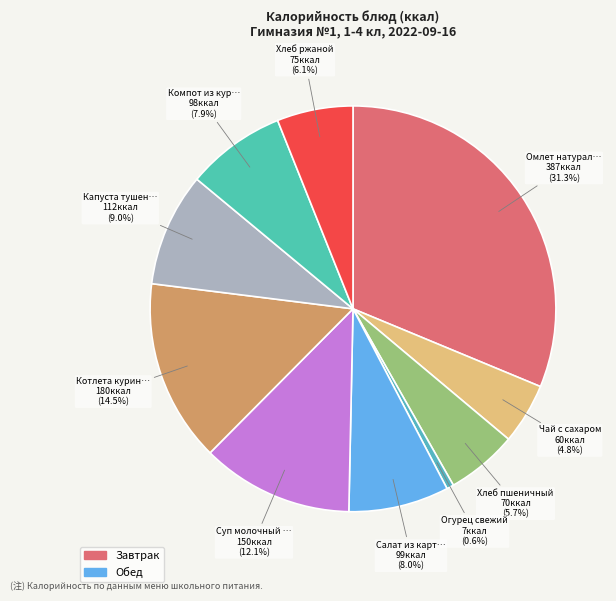

What is the smallest slice in the pie chart?

Огурец свежий